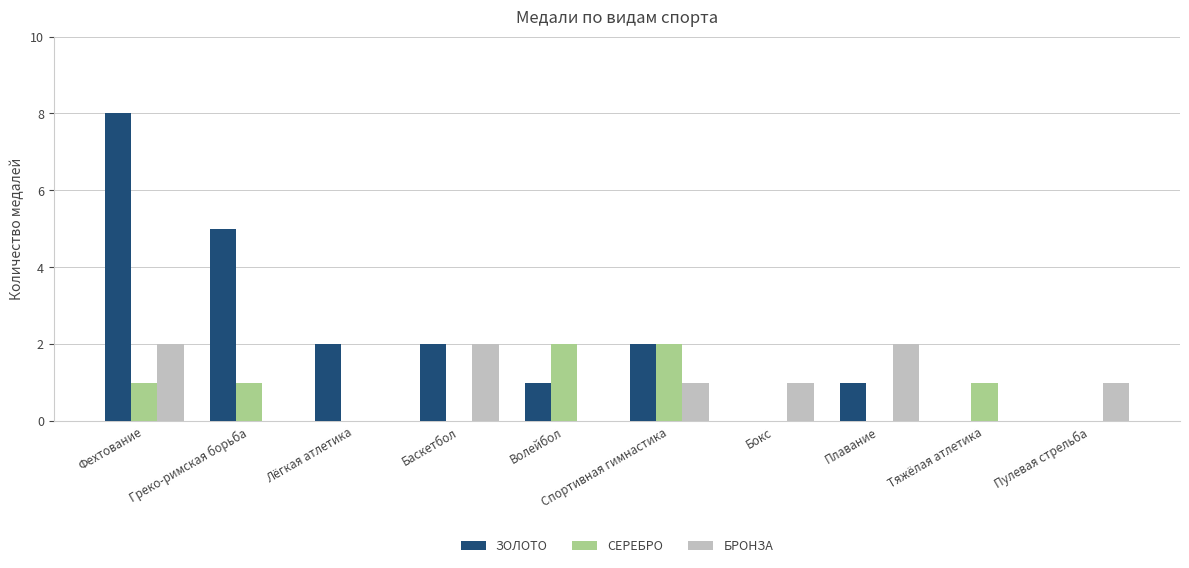

The БРОНЗА series shows 2 at Плавание. True or false?

True